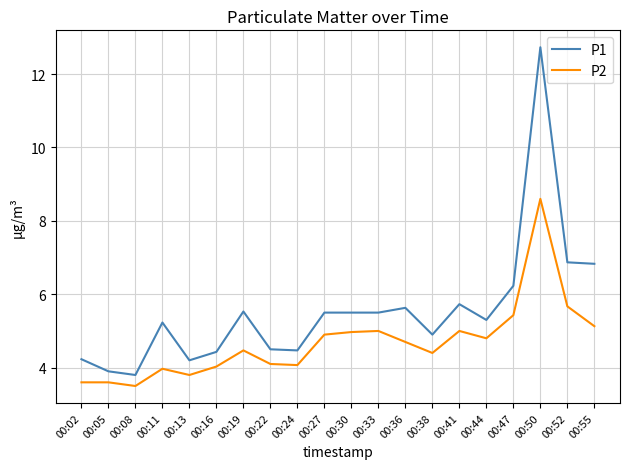

What is the maximum value shown in the chart?

12.7